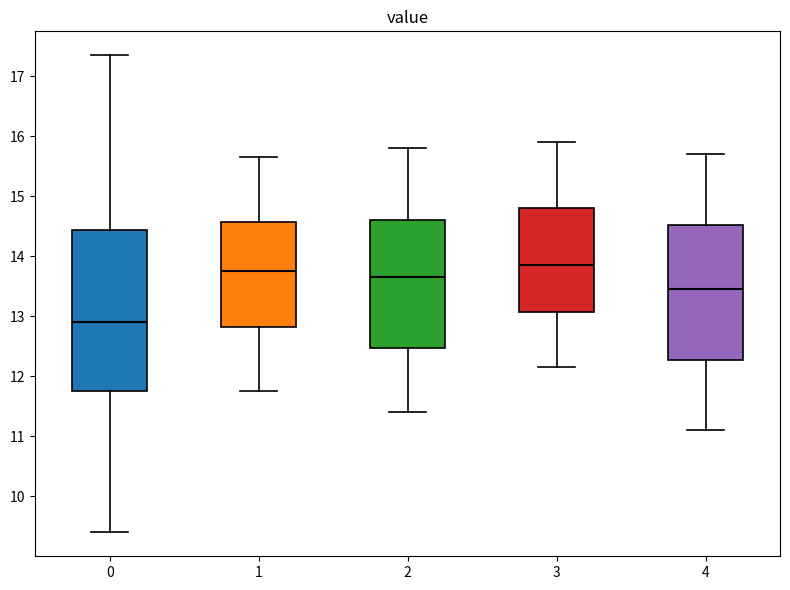

Reading left to right, read every box against the y-axis: the position of its median line, the range the box covers, and the ends of its whiskers. The values are not printed on the chart, so give them approximately, as read against the axis.

0: median 12.9, box 11.8 to 14.4, whiskers 9.4 to 17.4
1: median 13.8, box 12.8 to 14.6, whiskers 11.8 to 15.7
2: median 13.7, box 12.5 to 14.6, whiskers 11.4 to 15.8
3: median 13.9, box 13.1 to 14.8, whiskers 12.2 to 15.9
4: median 13.5, box 12.3 to 14.5, whiskers 11.1 to 15.7